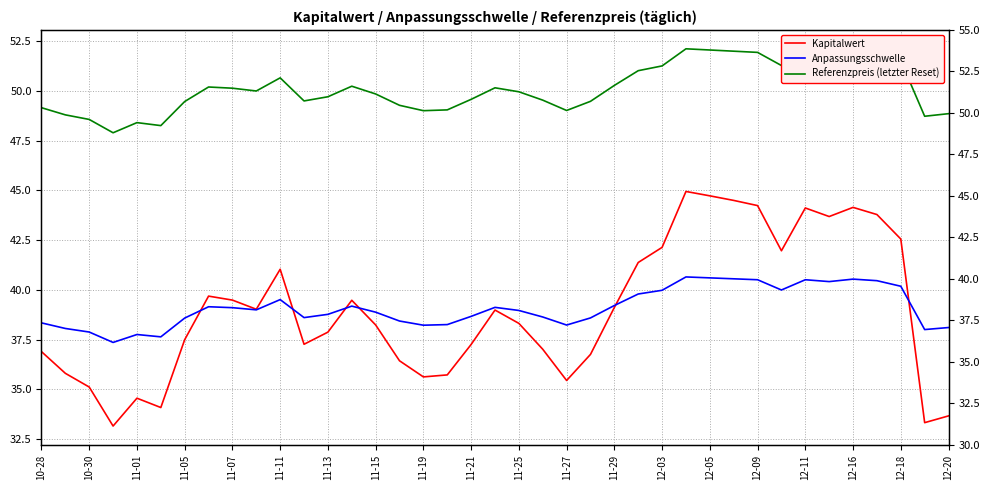

How many lines are shown in the chart?

3